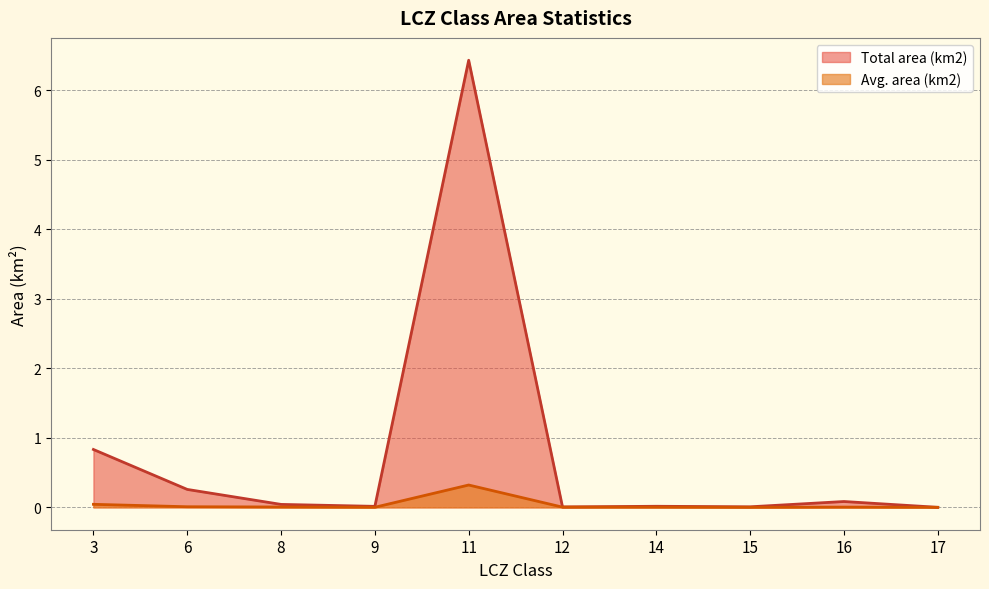

Where is the first local maximum for Total area (km2)?

11